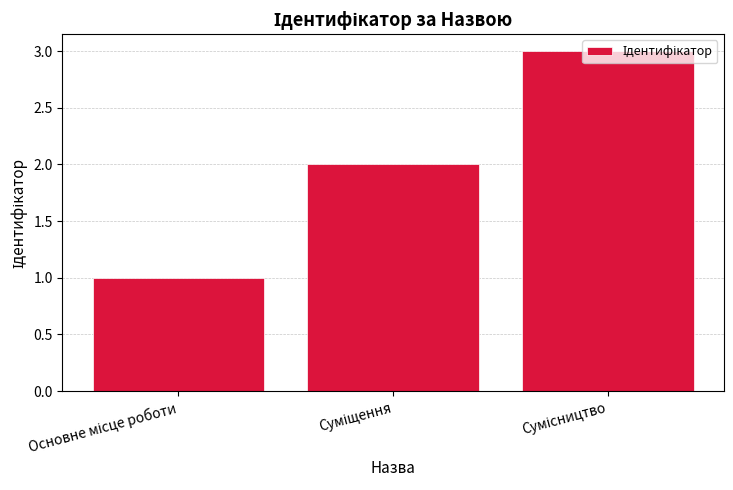

What is the maximum value shown in the chart?

3